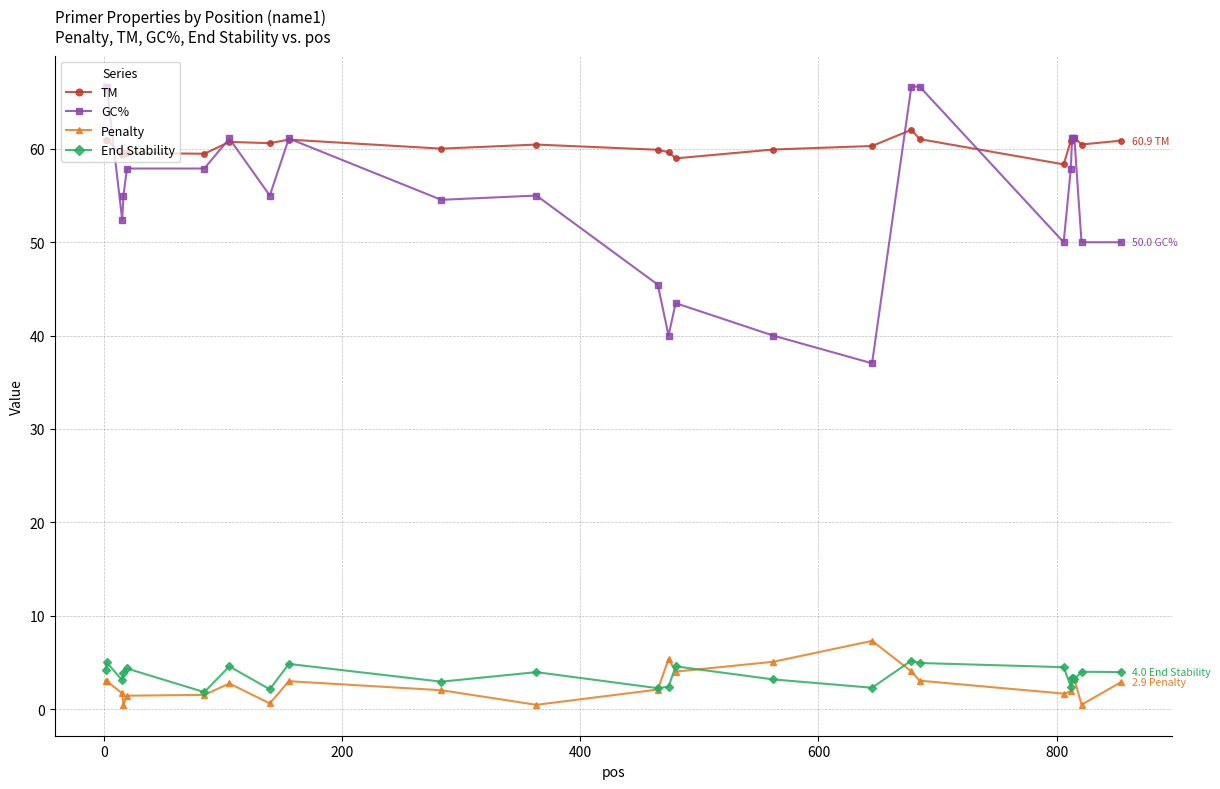

True or false: Penalty has more than 0 interior local peaks.

True